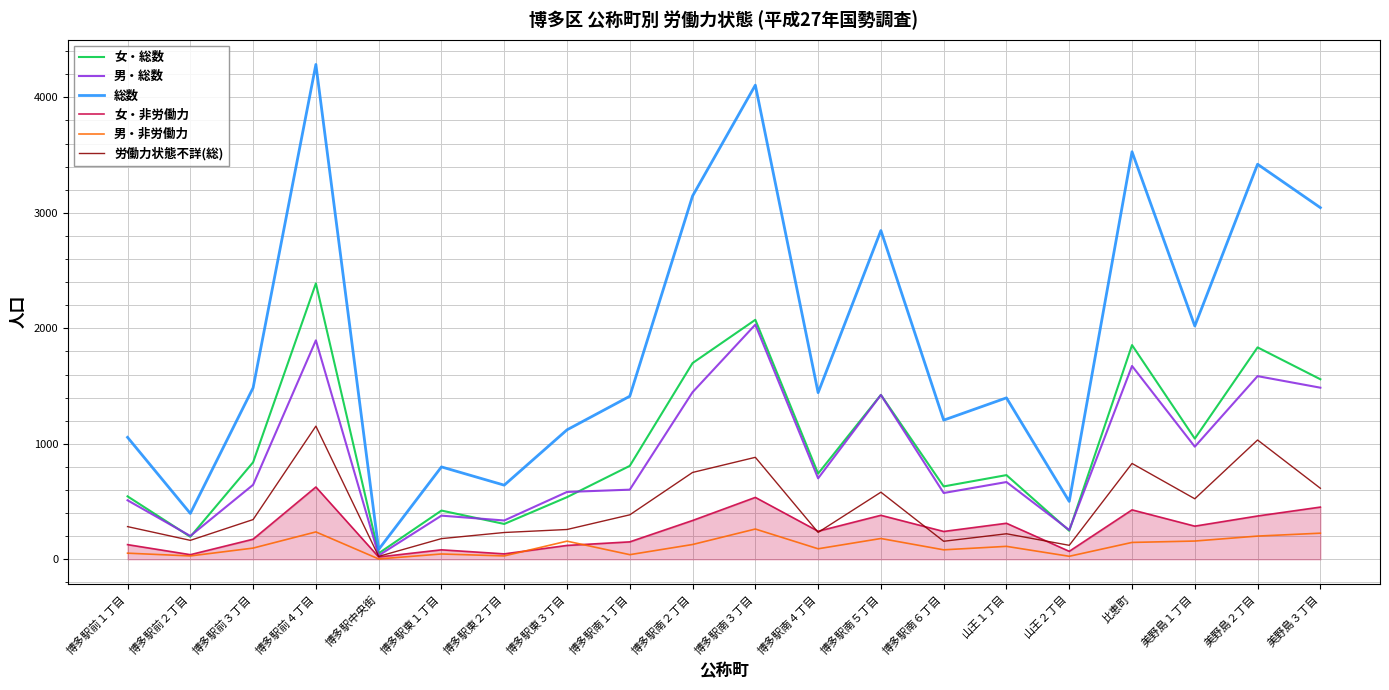

What is the difference between the maximum and minimum values in the 総数 series?

4200